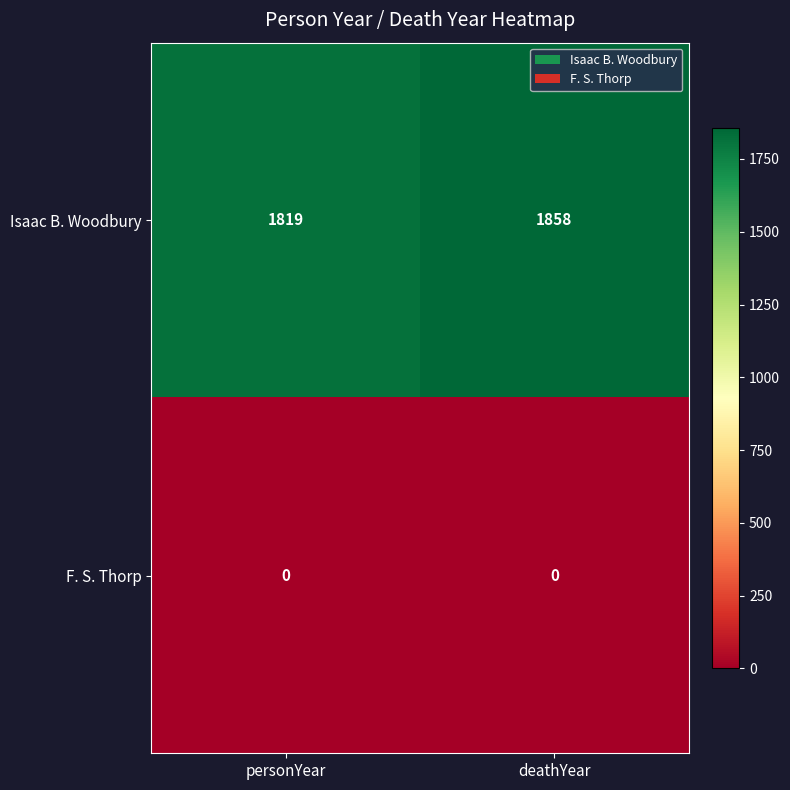

The F. S. Thorp series shows 0 at personYear. True or false?

True